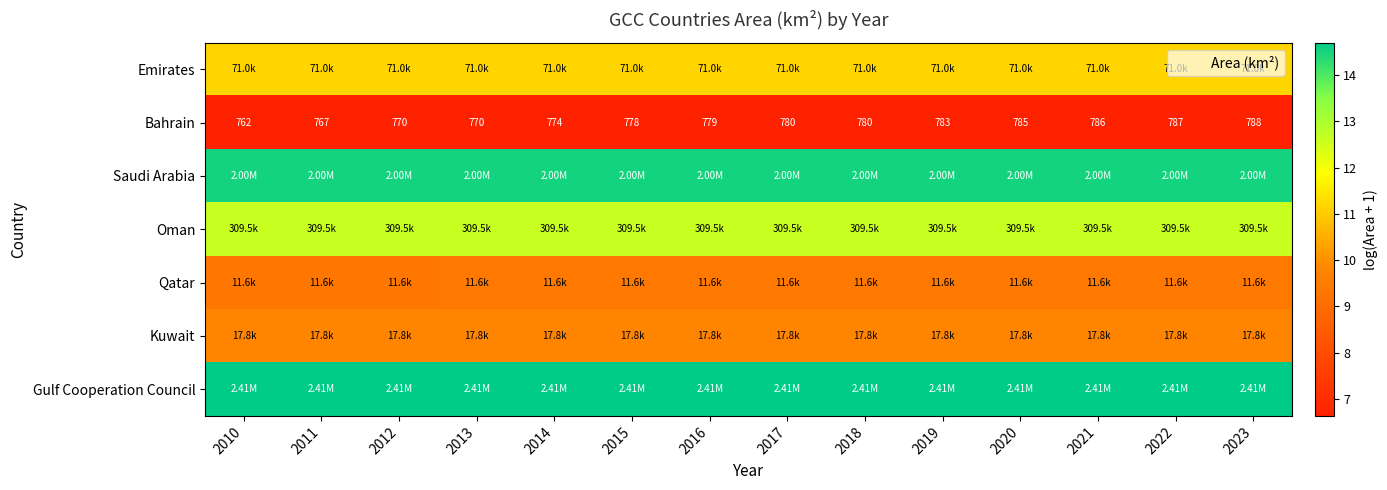

List the series in order of their peak value, highest first.

Gulf Cooperation Council, Saudi Arabia, Oman, Emirates, Kuwait, Qatar, Bahrain